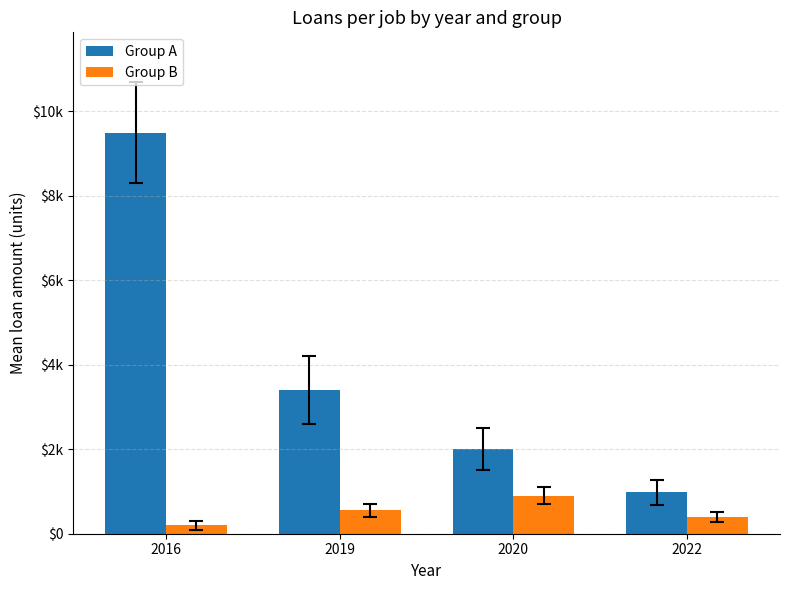

What is the highest value of the Group B series?

900